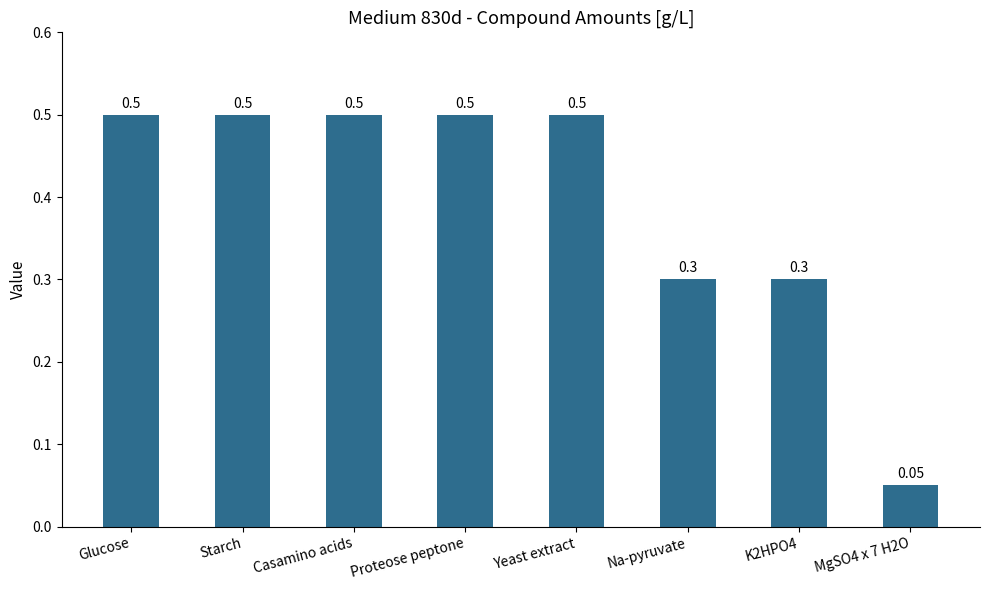

At which label is the value closest to 0?

MgSO4 x 7 H2O